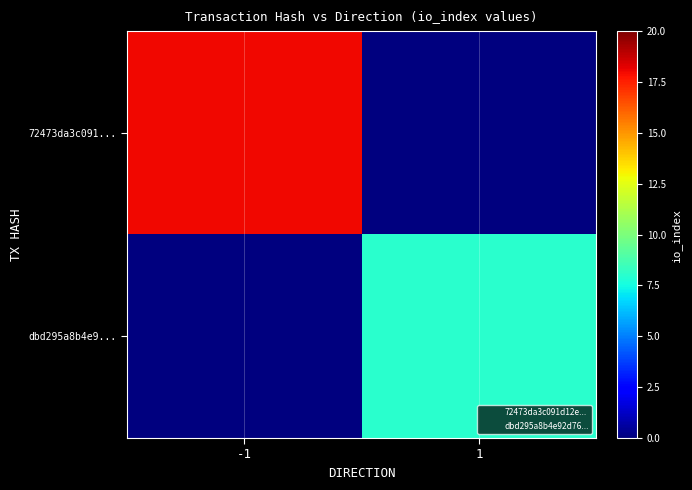

Which series has the largest range (max minus min)?

72473da3c091...